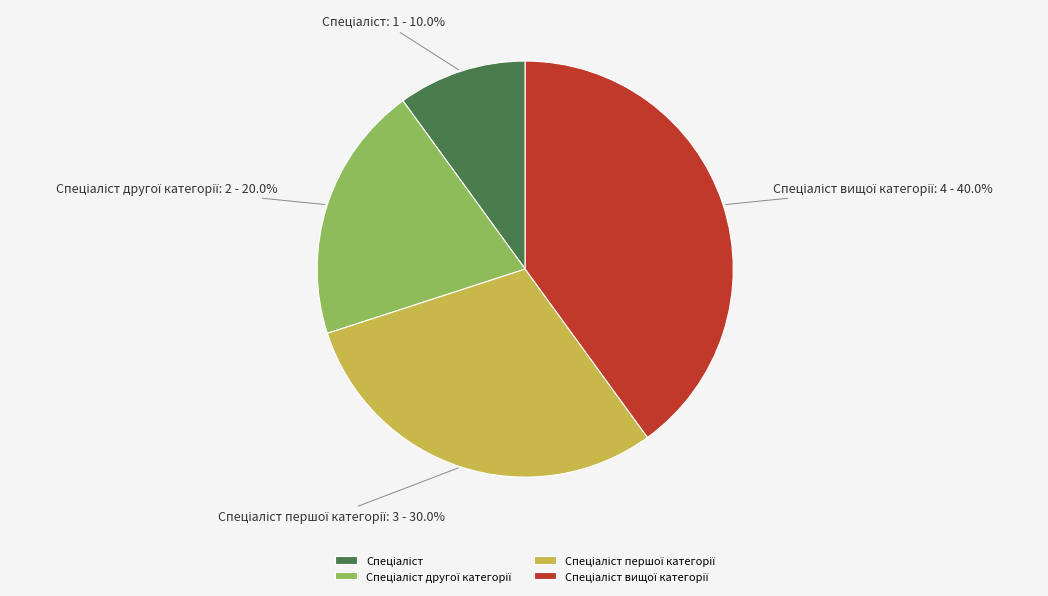

Is there a majority slice in this chart?

No